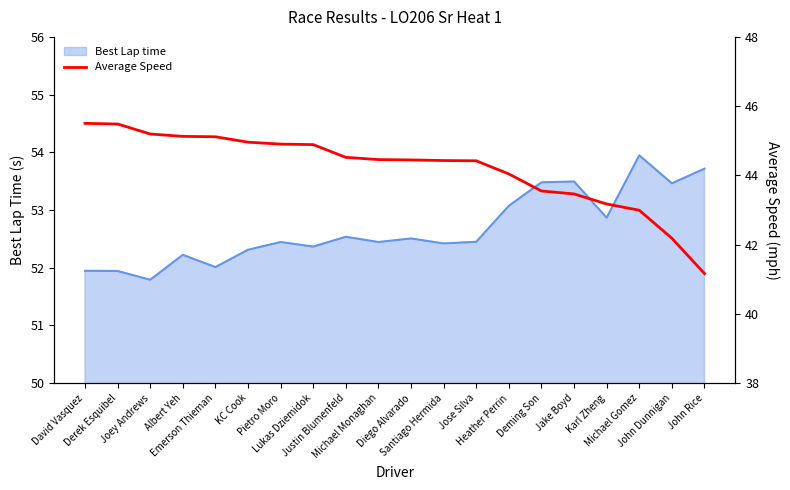

Reading left to right, extract all data points from this chart.

45.5	45.5	45.2	45.1	45.1	45.0	44.9	44.9	44.5	44.5	44.4	44.4	44.4	44.0	43.5	43.5	43.2	43.0	42.2	41.2